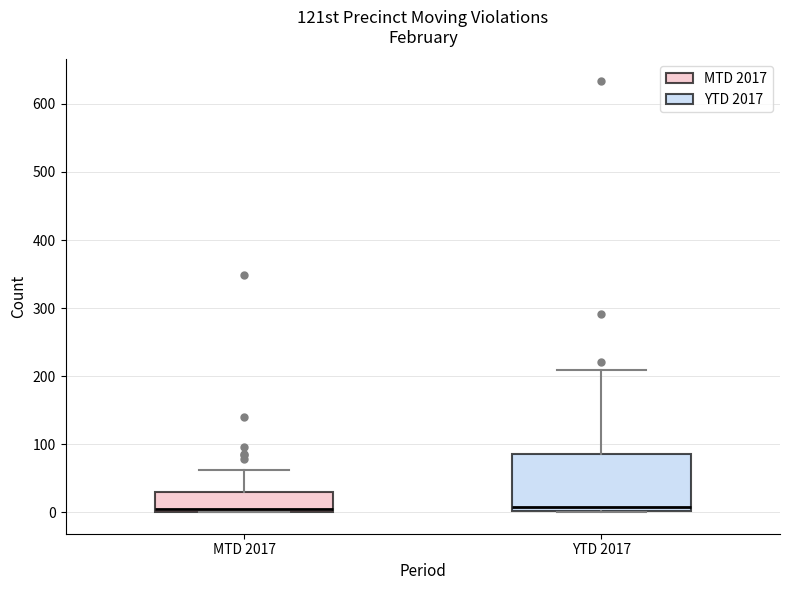

Where is the lower edge of the box for MTD 2017 on the y-axis? The values are not printed on the chart, so give them approximately, as read against the axis.

0